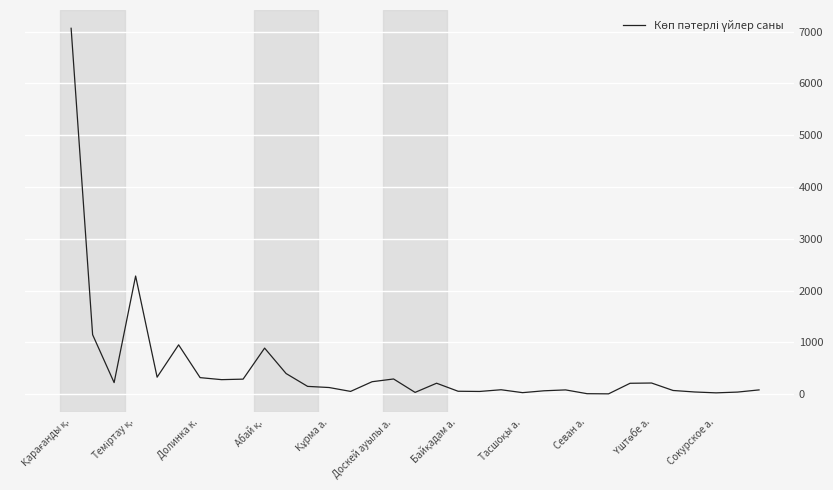

What is the greatest value displayed?

7064